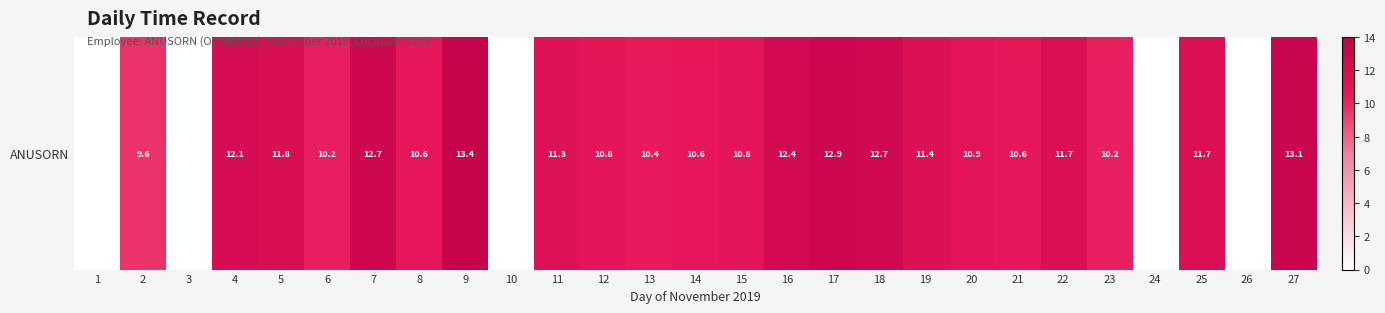

How many series are shown in this chart?

1